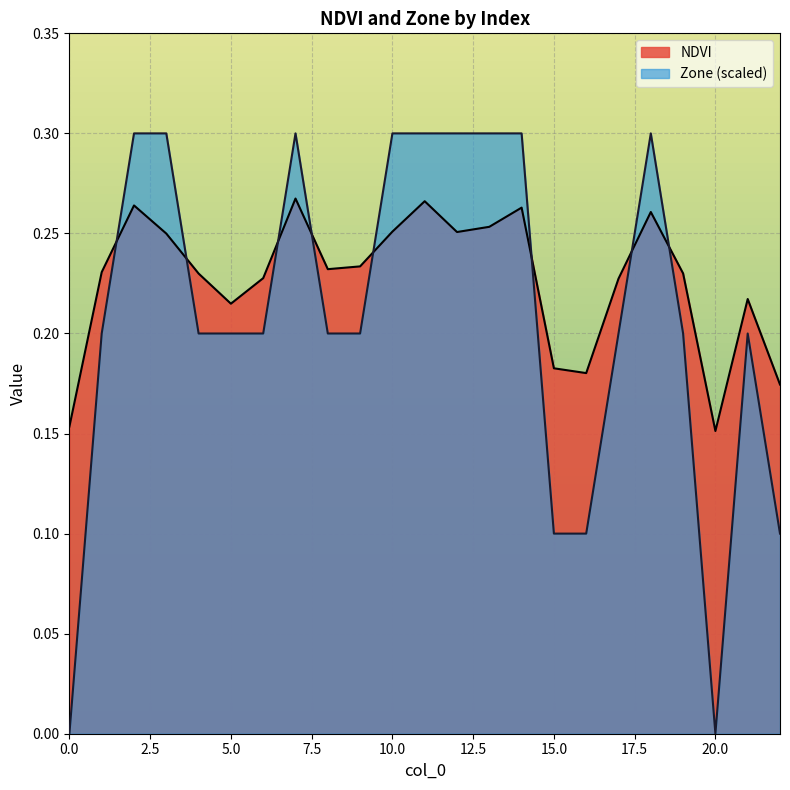

The NDVI series shows 0.2 at 17. True or false?

True